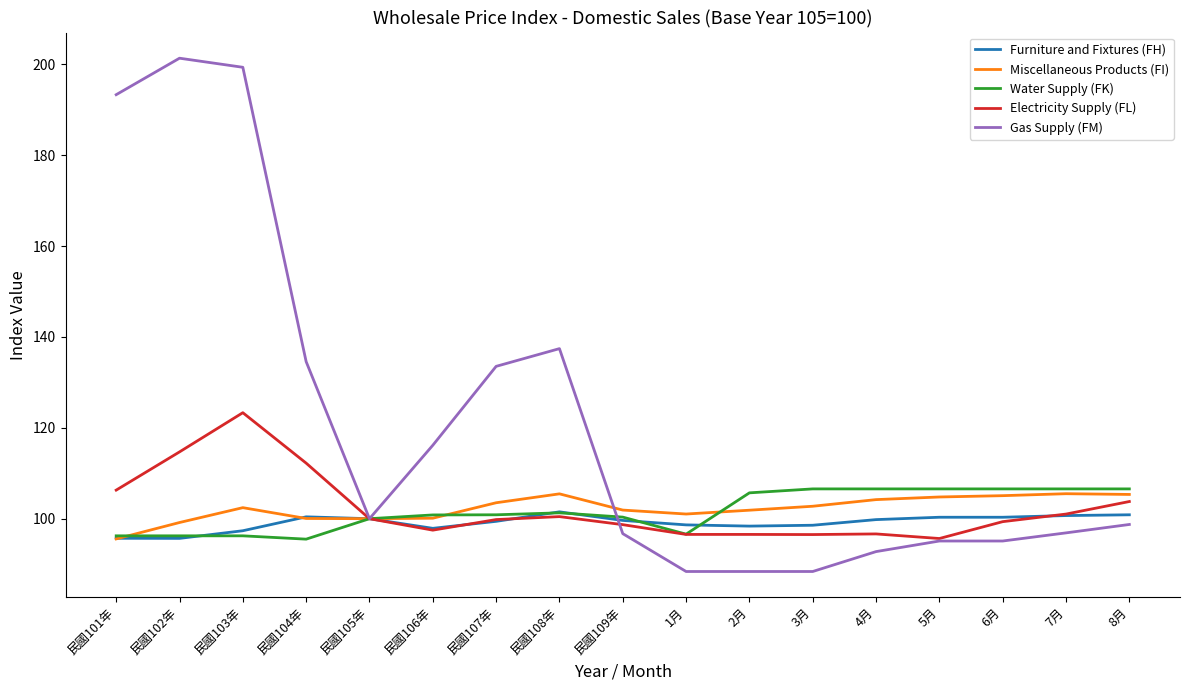

At which label is Gas Supply (FM) closest to 144?

民國108年